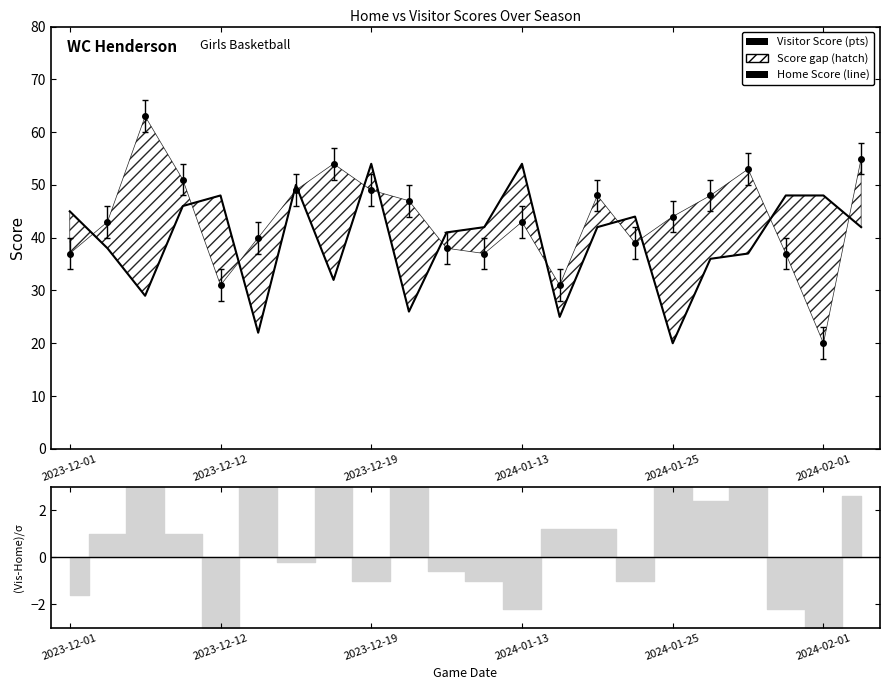

What is the smallest value displayed?

20